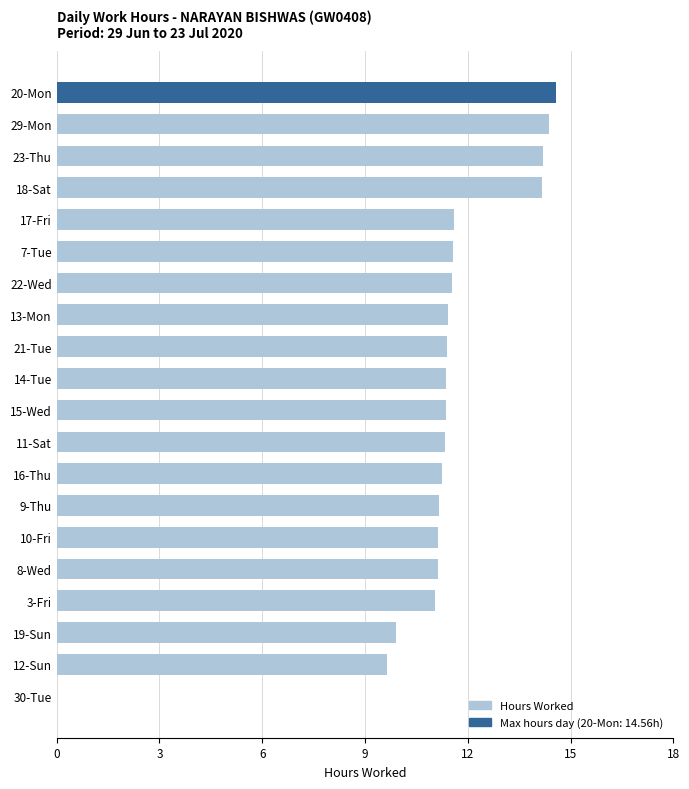

Between 10-Fri and 30-Tue, which is larger?

10-Fri